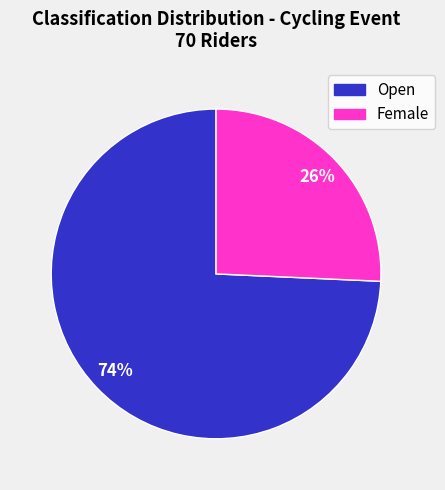

To the nearest percent, what is the combined percentage of Female and Open?

100%